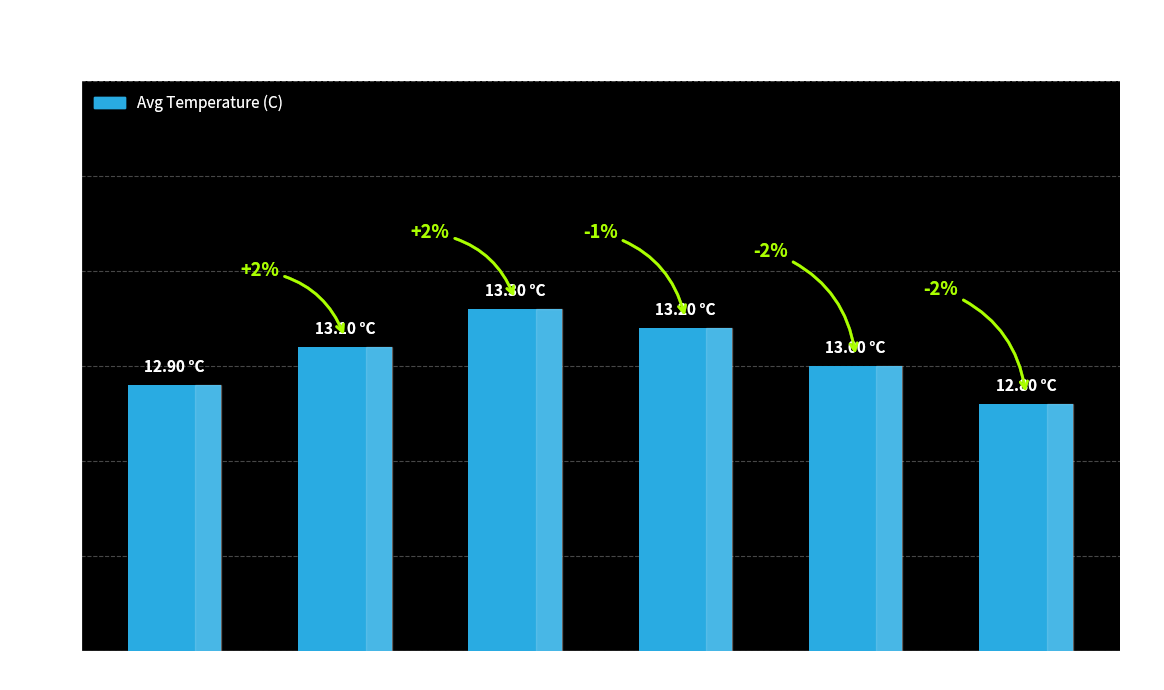

Read the value at Hour 1.

13.1